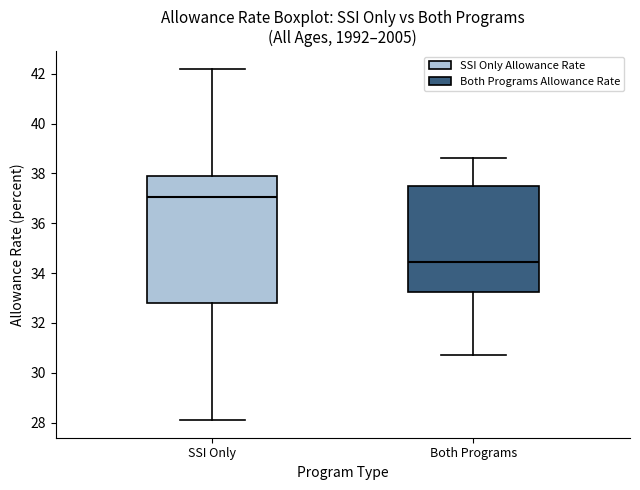

Reading left to right, read every box against the y-axis: the position of its median line, the range the box covers, and the ends of its whiskers. The values are not printed on the chart, so give them approximately, as read against the axis.

SSI Only: median 37.0, box 32.8 to 38.0, whiskers 28.2 to 42.2
Both Programs: median 34.4, box 33.2 to 37.6, whiskers 30.8 to 38.6